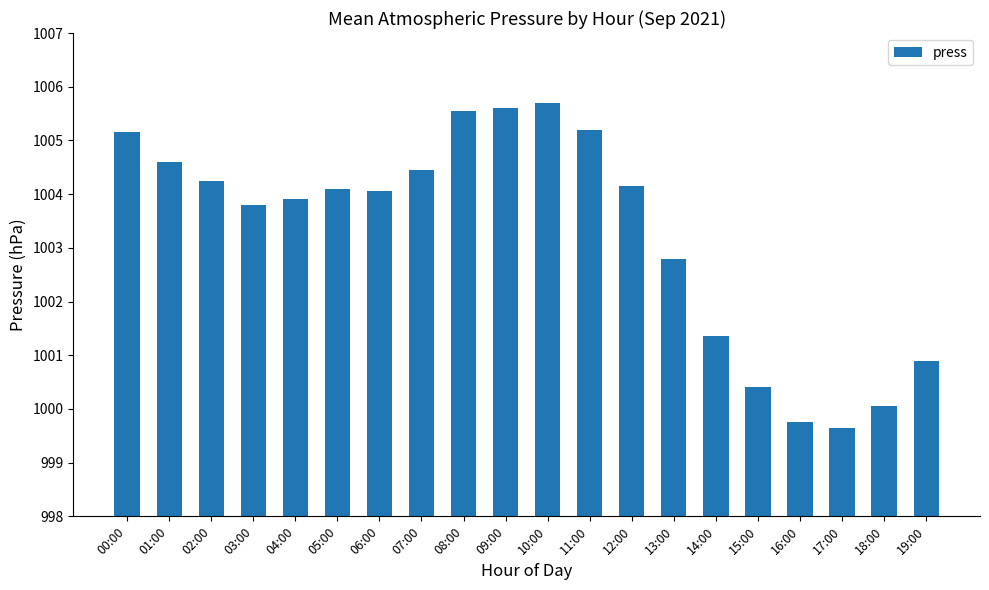

What is the label of the 5th bar from the left?

04:00